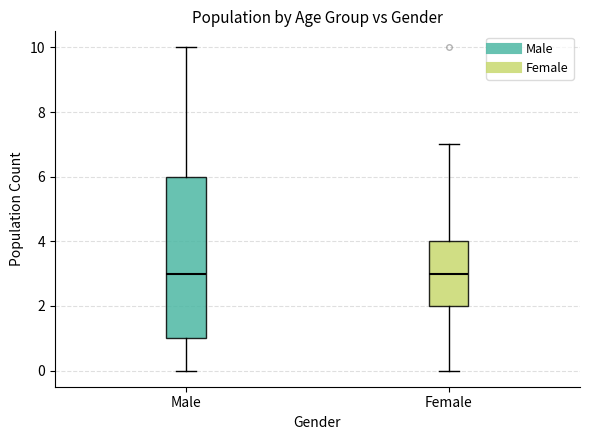

Reading left to right, transcribe this box plot: for each box, give where its median line is, the range the box spans, and where its two whiskers end, as read against the y-axis. The values are not printed on the chart, so give them approximately, as read against the axis.

Male: median 3, box 1 to 6, whiskers 0 to 10
Female: median 3, box 2 to 4, whiskers 0 to 7